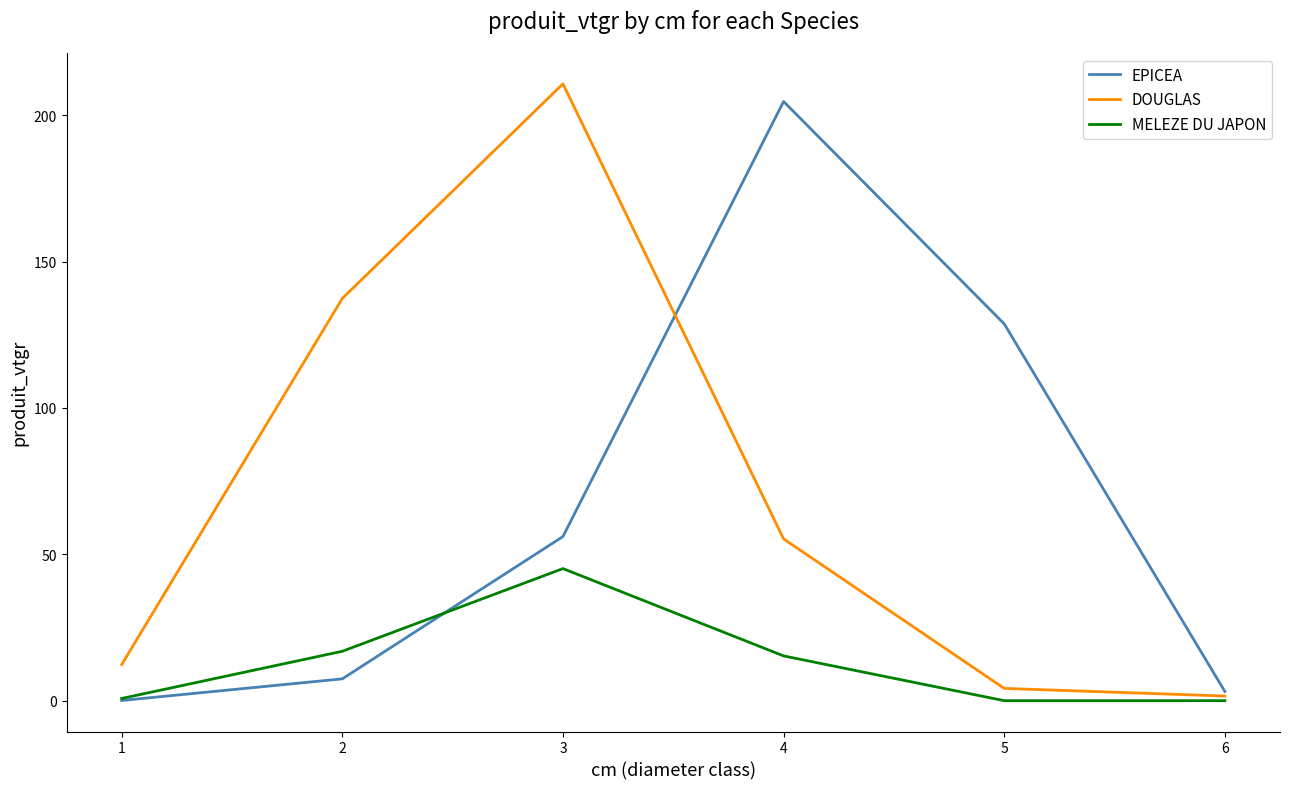

Is the value of MELEZE DU JAPON at 3 greater than the value of EPICEA at 6?

Yes